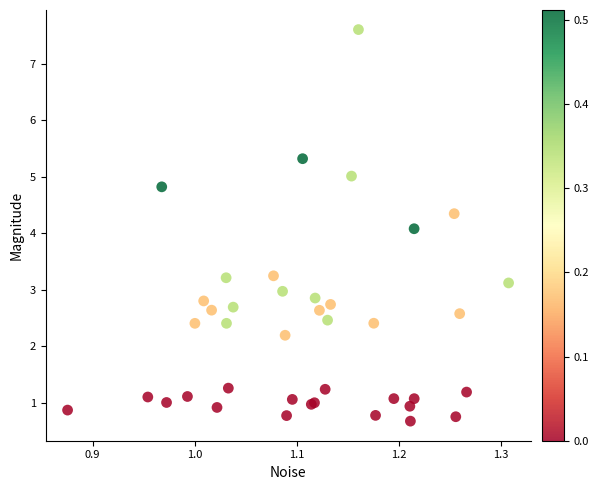

What Y value in the scatter plot is closest to 4?

4.1